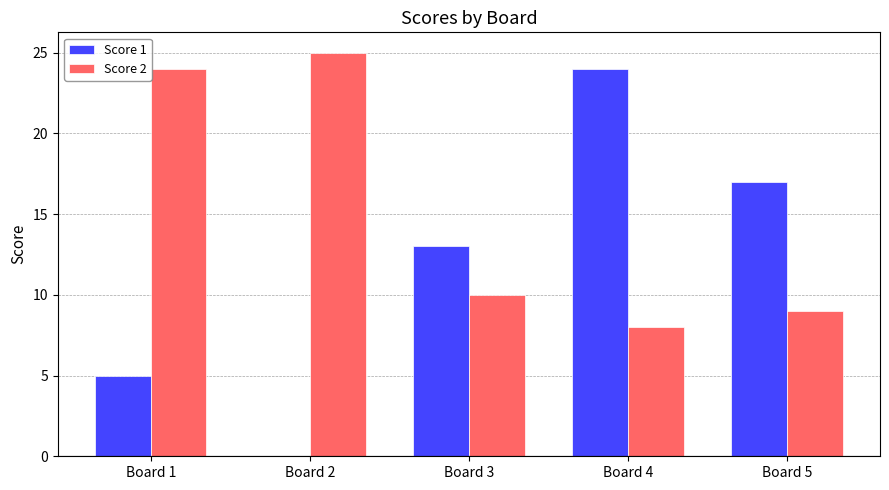

What are all the series names shown in the legend?

Score 1, Score 2